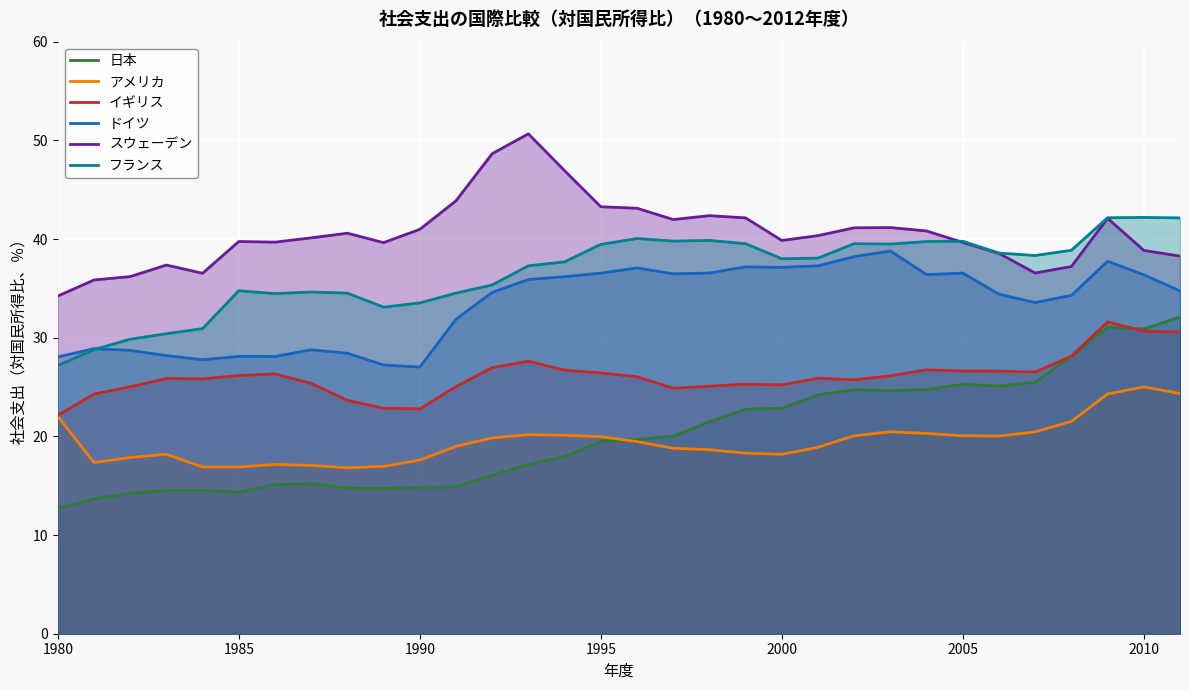

Which series has the largest total across all categories?

スウェーデン